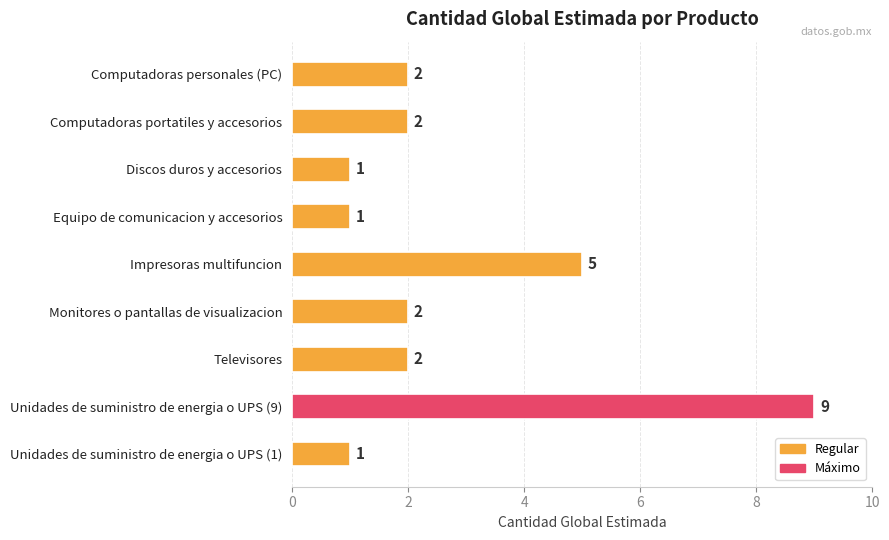

What is the difference between the maximum and second lowest values?

8